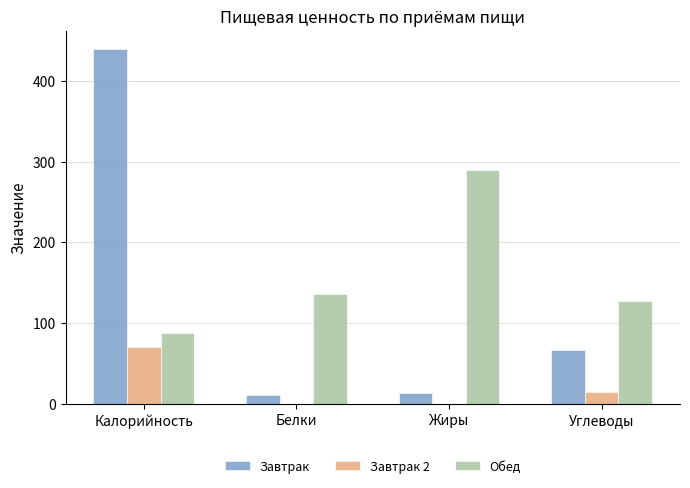

True or false: Обед has a value of 88 at Калорийность.

True